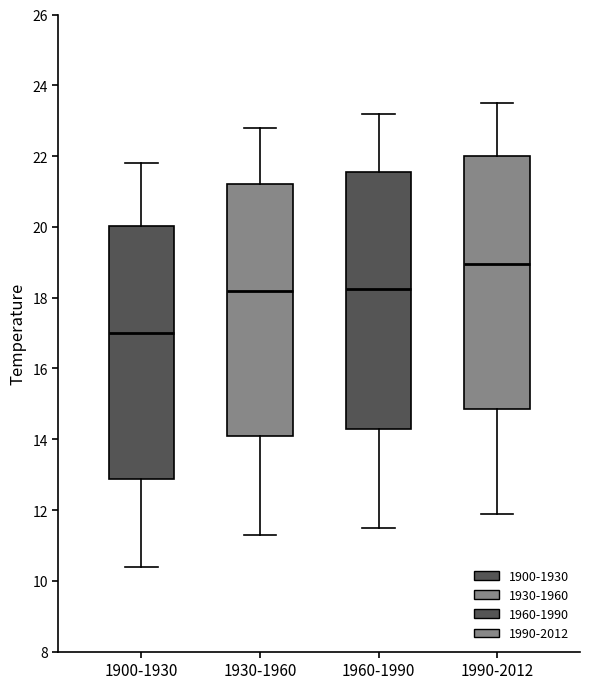

Where is the lower edge of the box for 1990-2012 on the y-axis? The values are not printed on the chart, so give them approximately, as read against the axis.

14.8